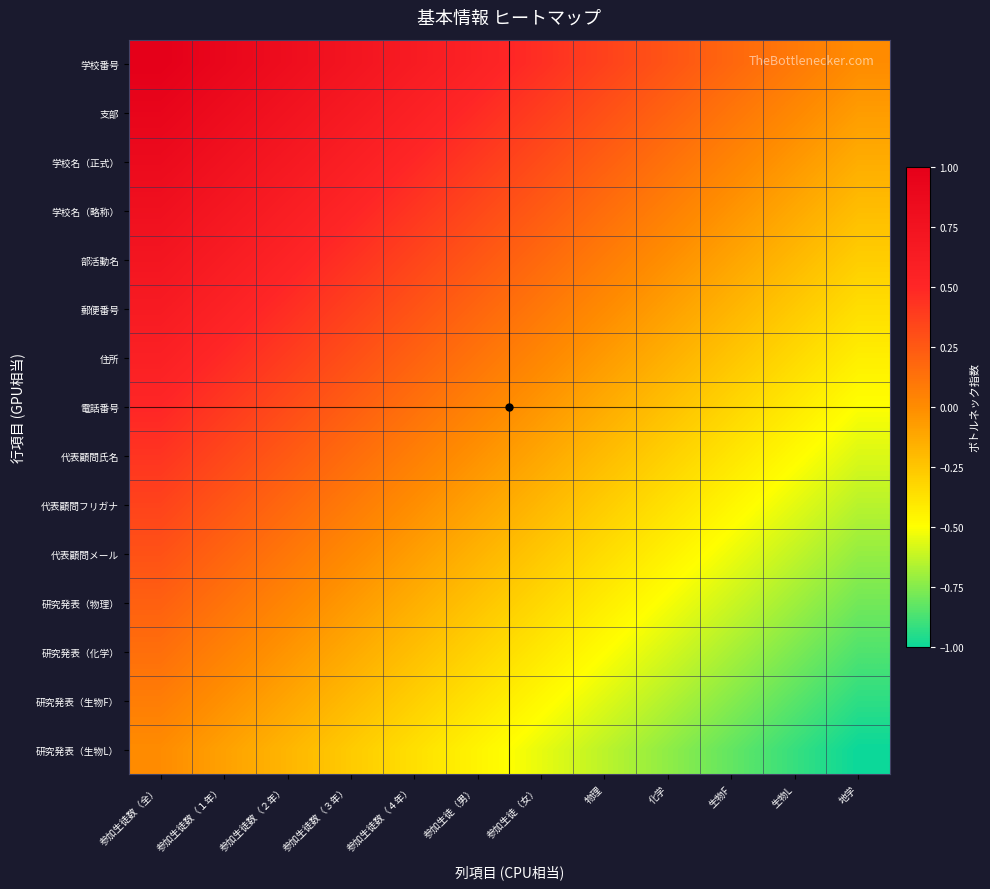

What is the difference between the highest and lowest values at 参加生徒数（２年）?

1.0